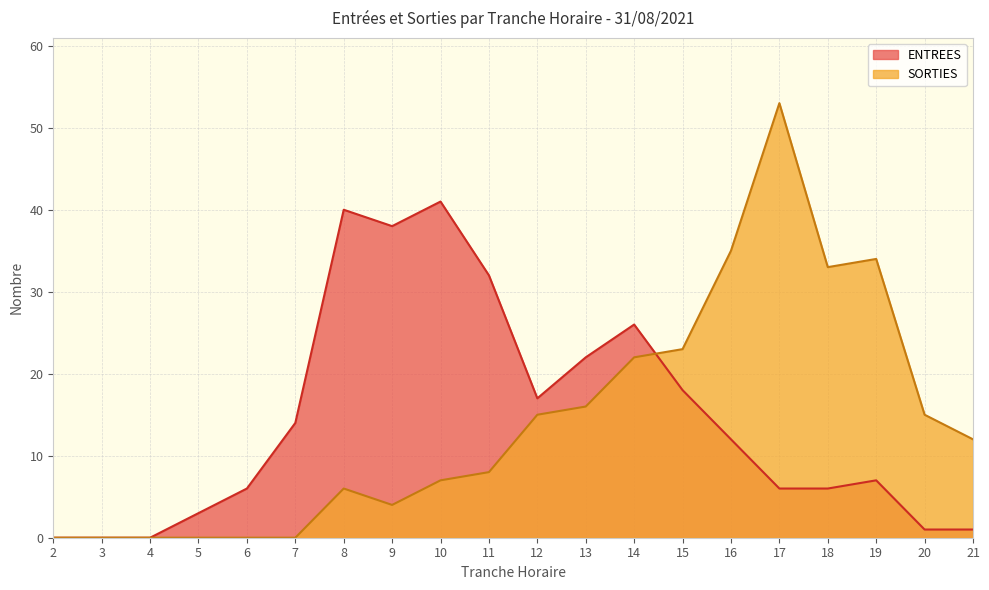

True or false: ENTREES and SORTIES cross at least once.

True